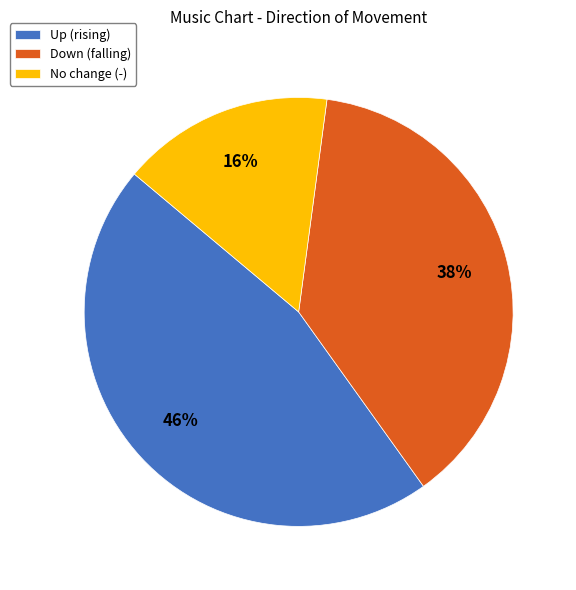

Combined, do Down (falling) and Up (rising) account for over 50%?

Yes